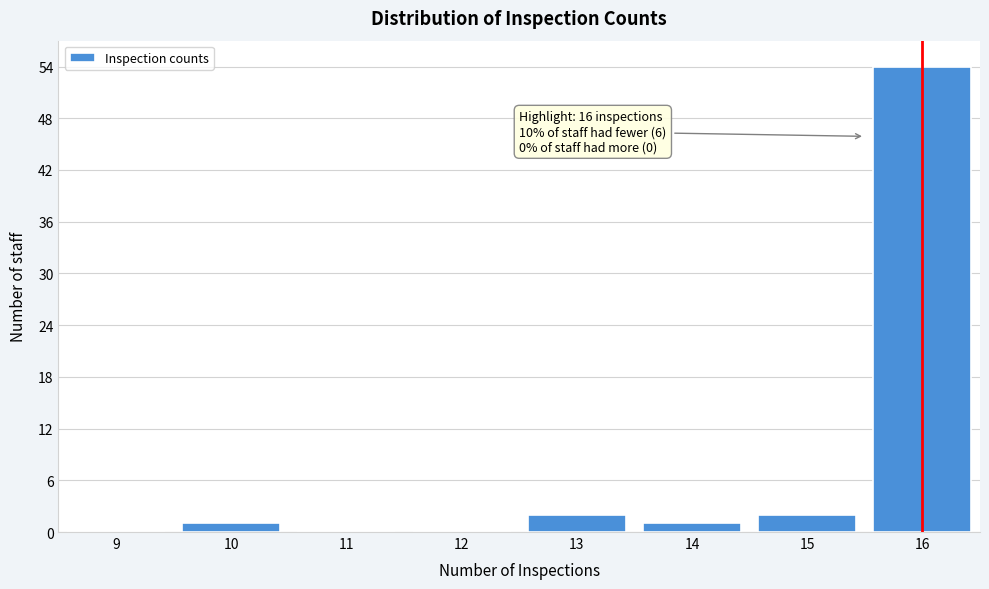

Reading left to right, transcribe all the data shown in this chart.

9=0	10=1	11=0	12=0	13=2	14=1	15=2	16=54